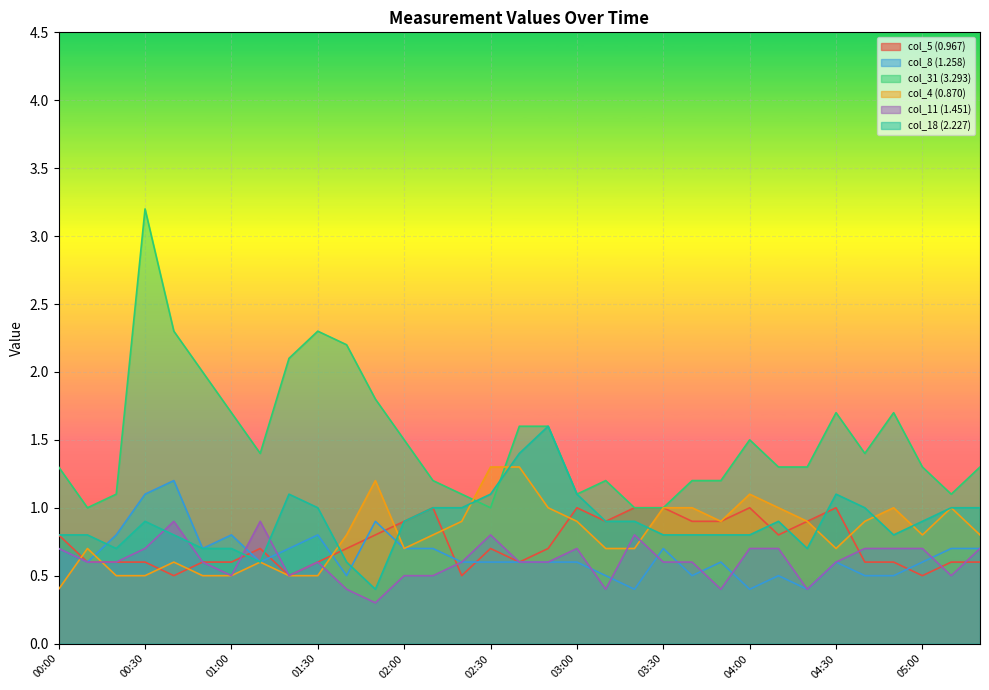

What is the label of the 18th point from the right?

02:30